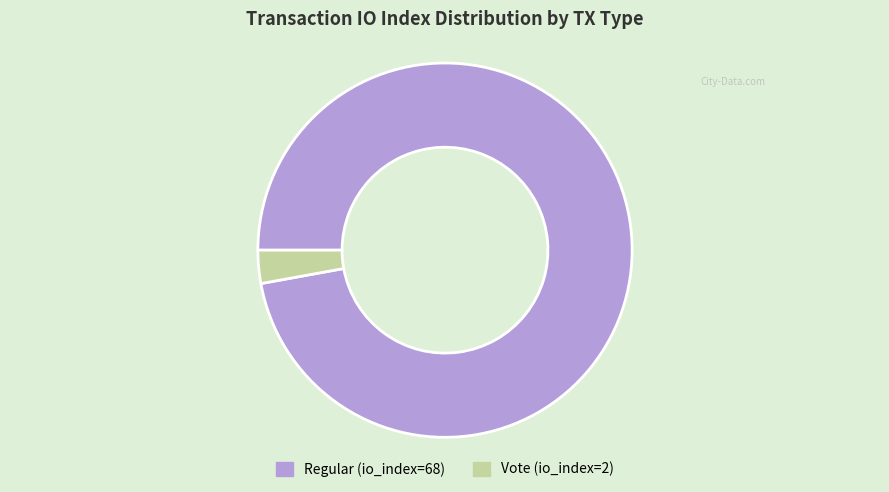

Do Vote (io_index=2) and Regular (io_index=68) together represent more than half of the pie?

Yes